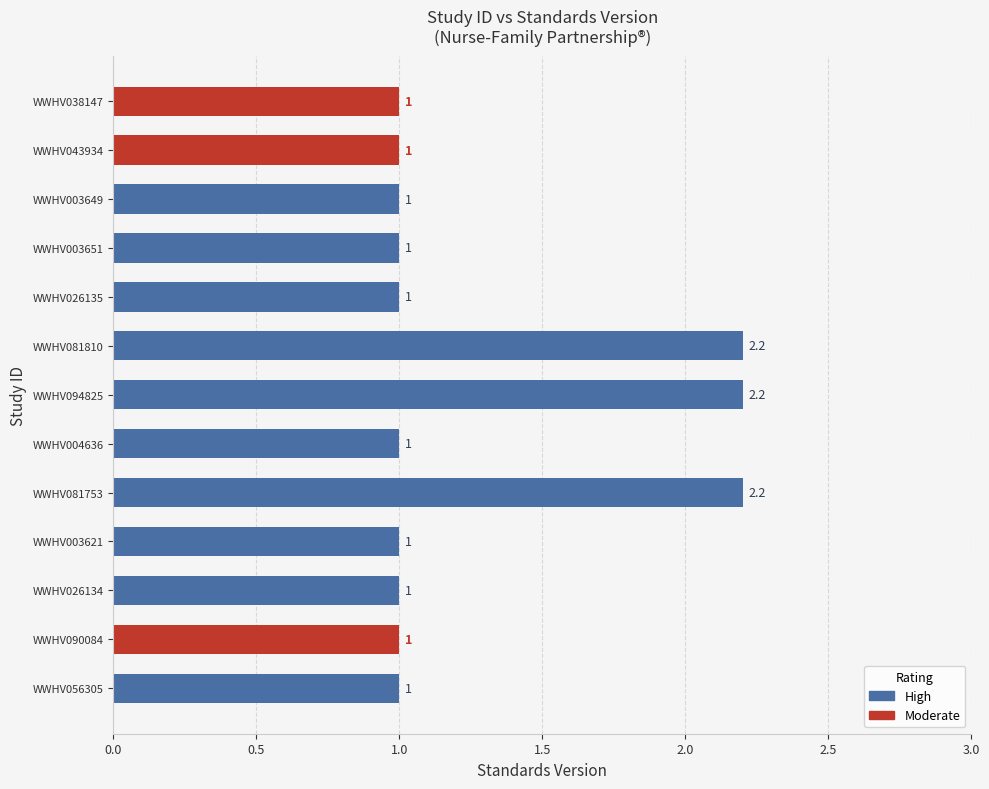

Does the chart contain stacked bars?

No